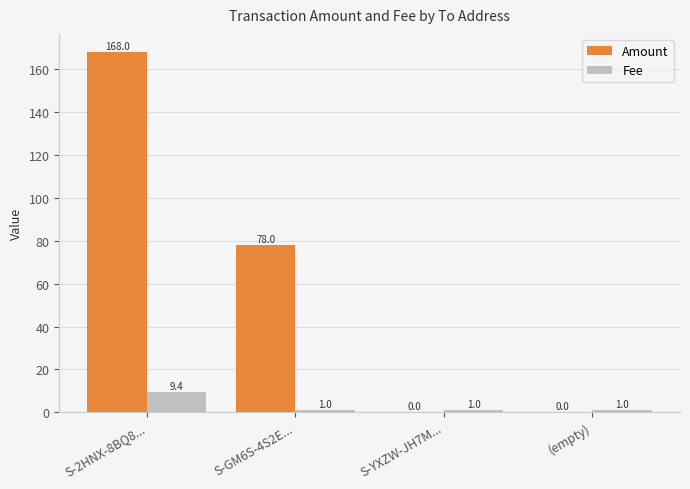

Reading left to right, transcribe all the data shown in this chart.

Amount: S-2HNX-8BQ8...=168.0	S-GM6S-4S2E...=78.0	S-YXZW-JH7M...=0.0	(empty)=0.0
Fee: S-2HNX-8BQ8...=9.4	S-GM6S-4S2E...=1.0	S-YXZW-JH7M...=1.0	(empty)=1.0